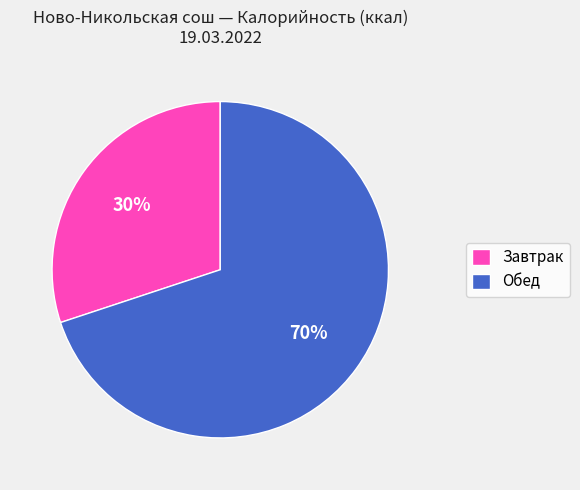

Combined, do Обед and Завтрак account for over 50%?

Yes